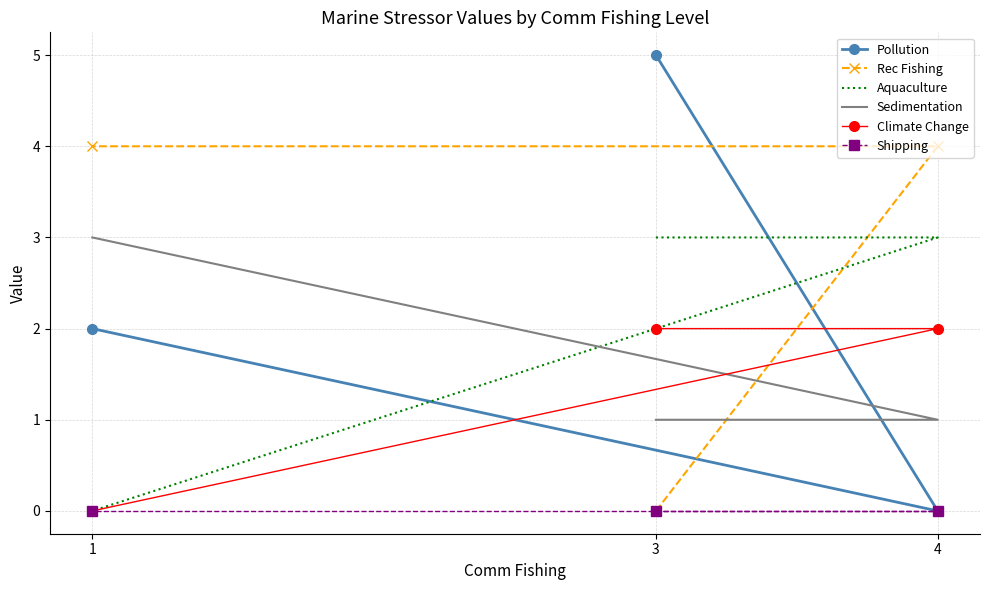

What is the difference between the second highest and minimum values in the Pollution series?

2